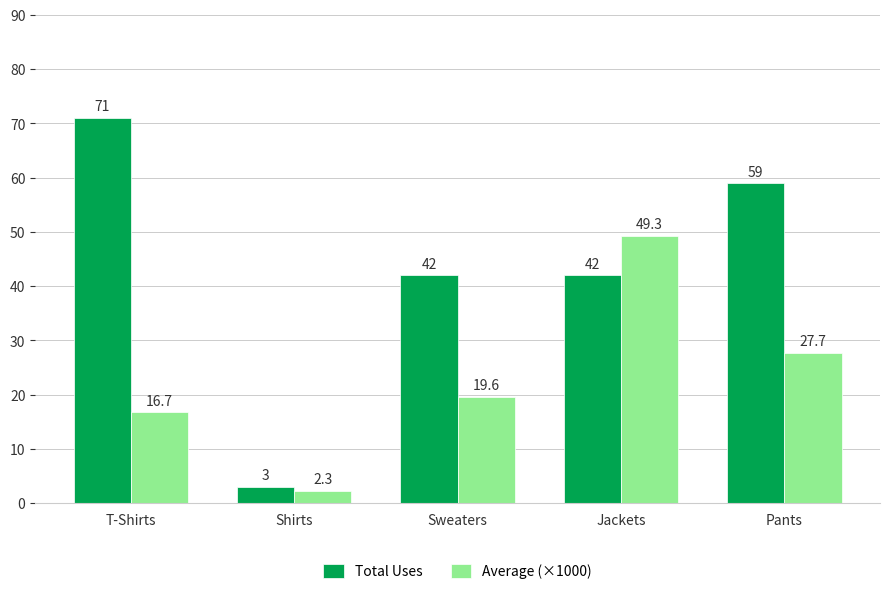

Rank the categories by Average (×1000) value from highest to lowest.

Jackets, Pants, Sweaters, T-Shirts, Shirts